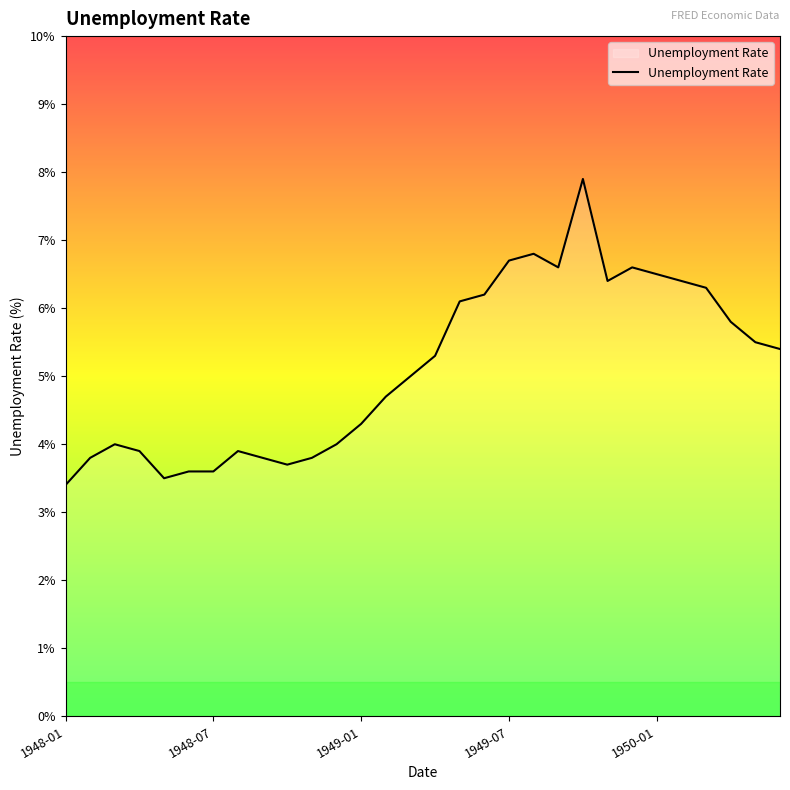

What is the greatest value displayed?

7.9